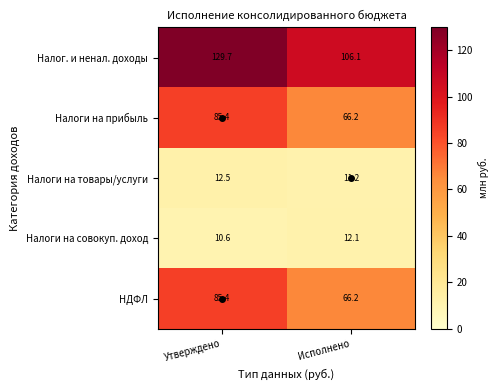

What is the spread (max minus min) of values at Утверждено?

119.1